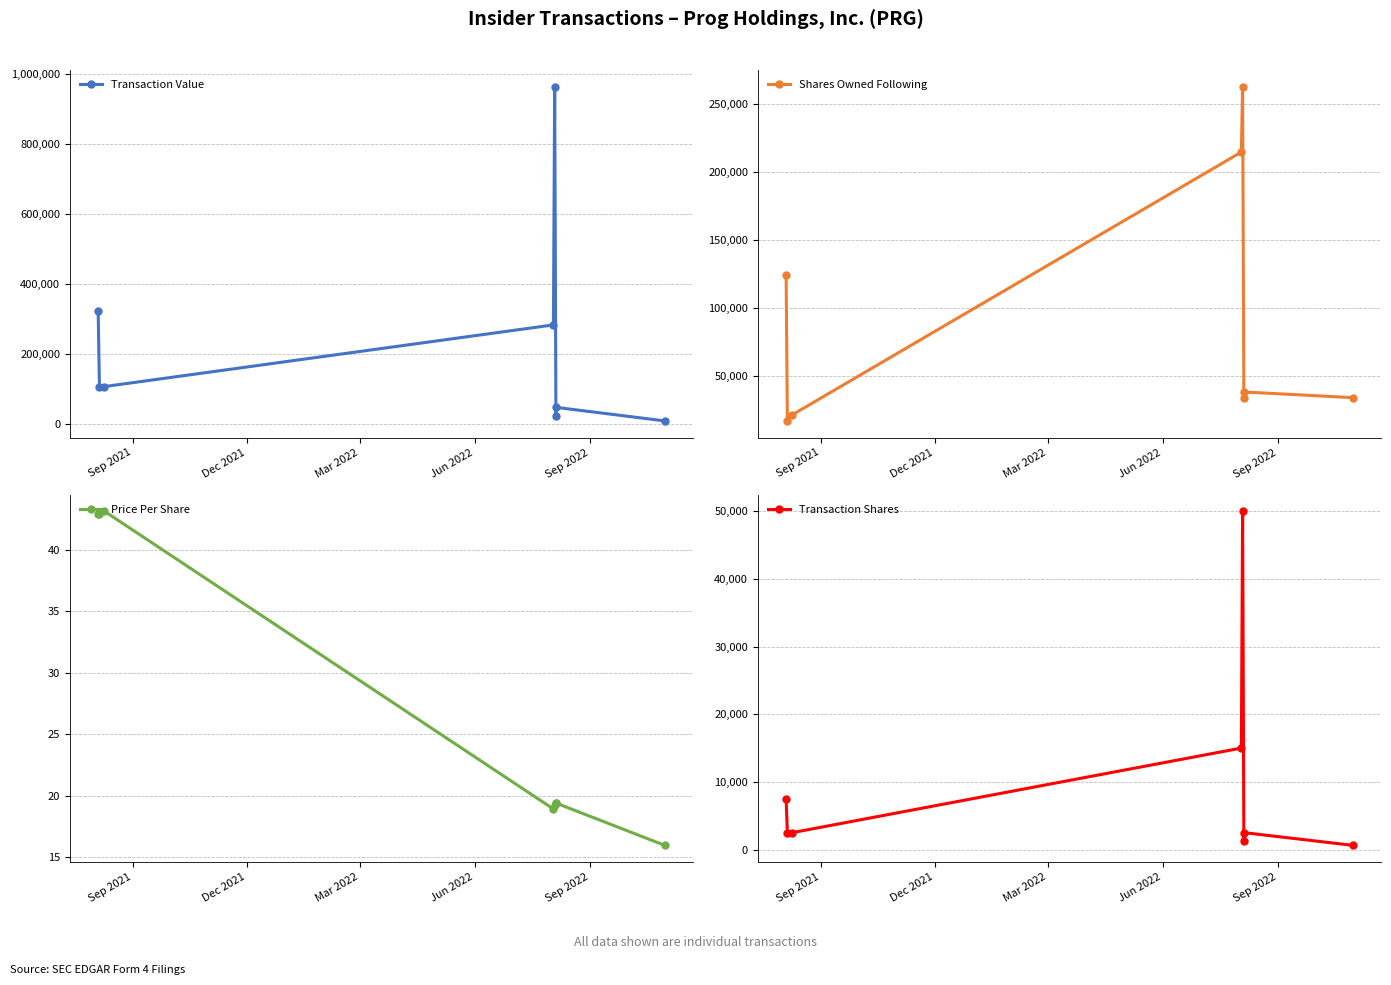

Is it true that Price Per Share equals 42.9 at Sep 2021?

True